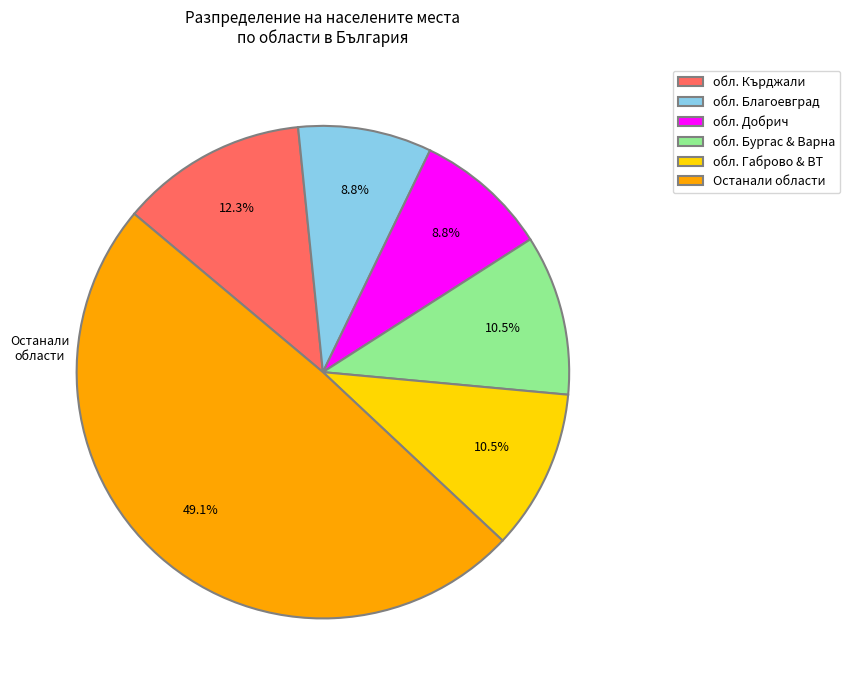

Is there a majority slice in this chart?

No